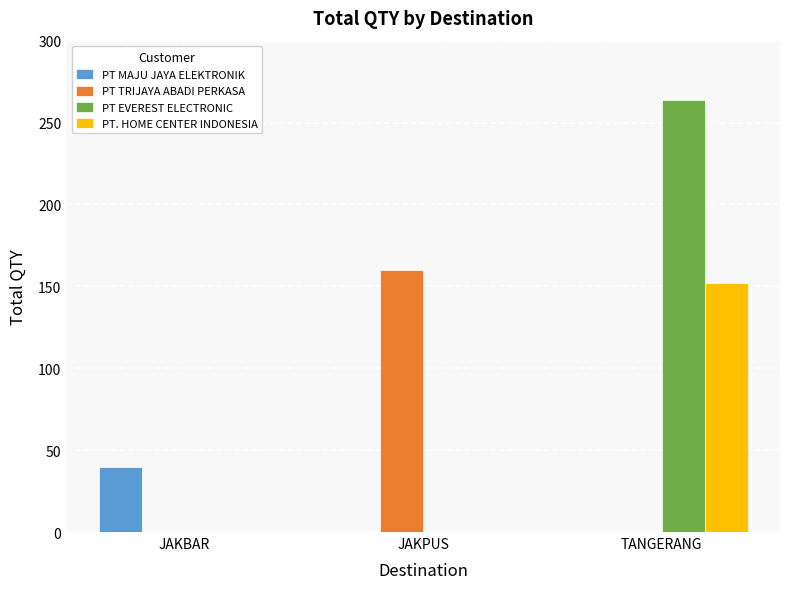

Reading left to right, list all the values displayed in this chart.

PT MAJU JAYA ELEKTRONIK: JAKBAR=40	JAKPUS=0	TANGERANG=0
PT TRIJAYA ABADI PERKASA: JAKBAR=0	JAKPUS=160	TANGERANG=0
PT EVEREST ELECTRONIC: JAKBAR=0	JAKPUS=0	TANGERANG=264
PT. HOME CENTER INDONESIA: JAKBAR=0	JAKPUS=0	TANGERANG=152